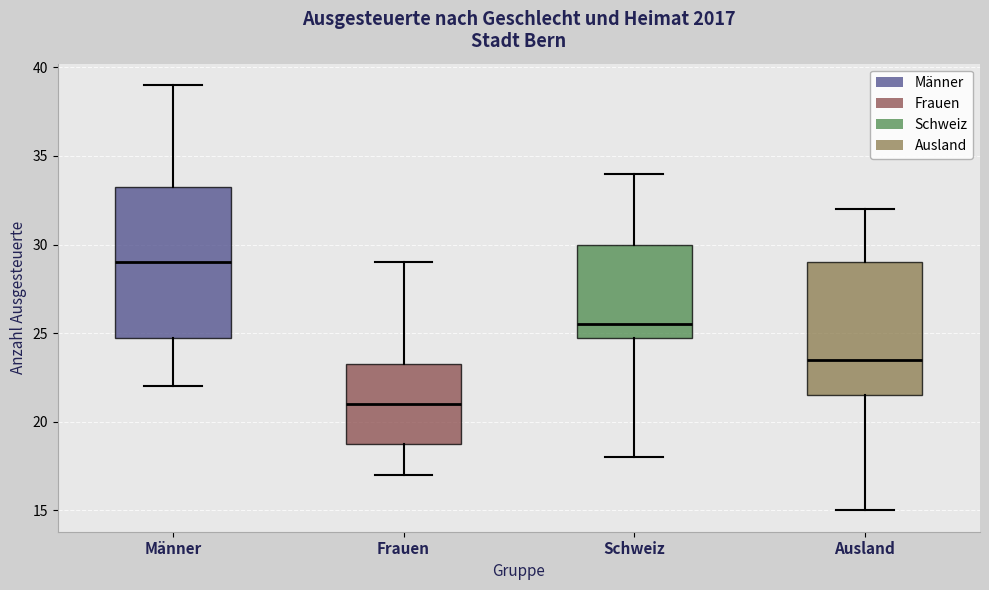

Where does the upper whisker of the box for Schweiz end on the y-axis? The values are not printed on the chart, so give them approximately, as read against the axis.

34.0